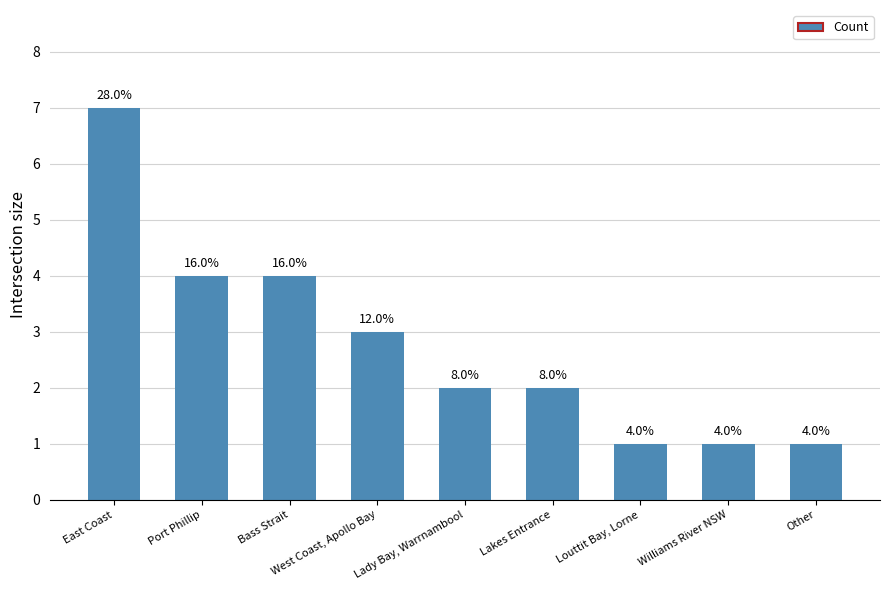

How many bars are there in total?

9